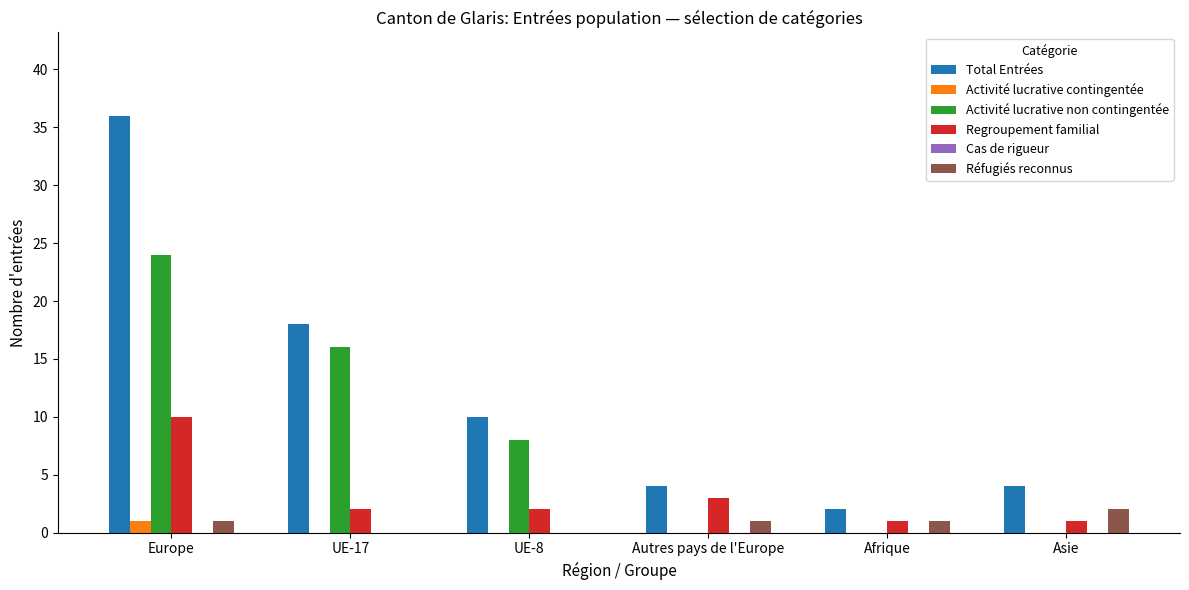

Is it true that Regroupement familial equals 2 at UE-17?

True